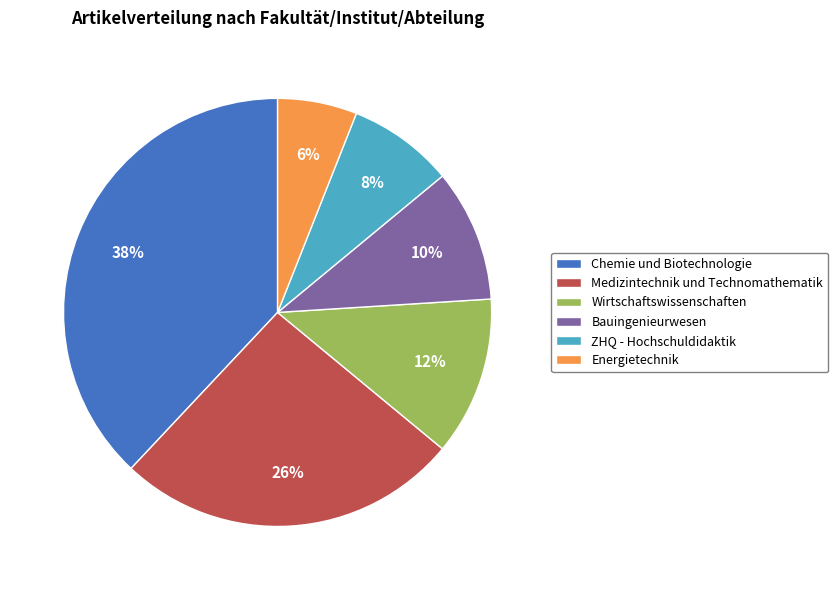

What percentage is the Chemie und Biotechnologie slice, to the nearest percent?

38%